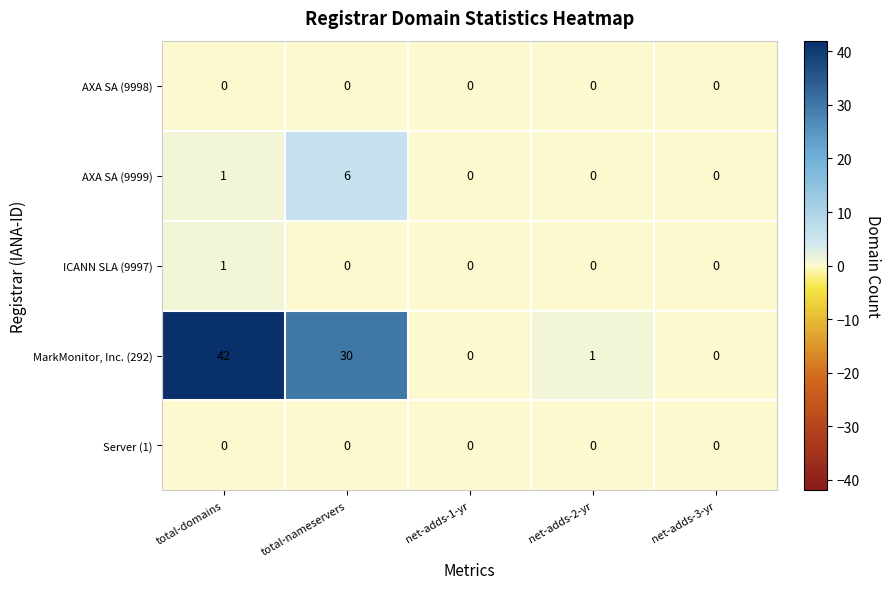

At how many categories does at least one series exceed 9?

2